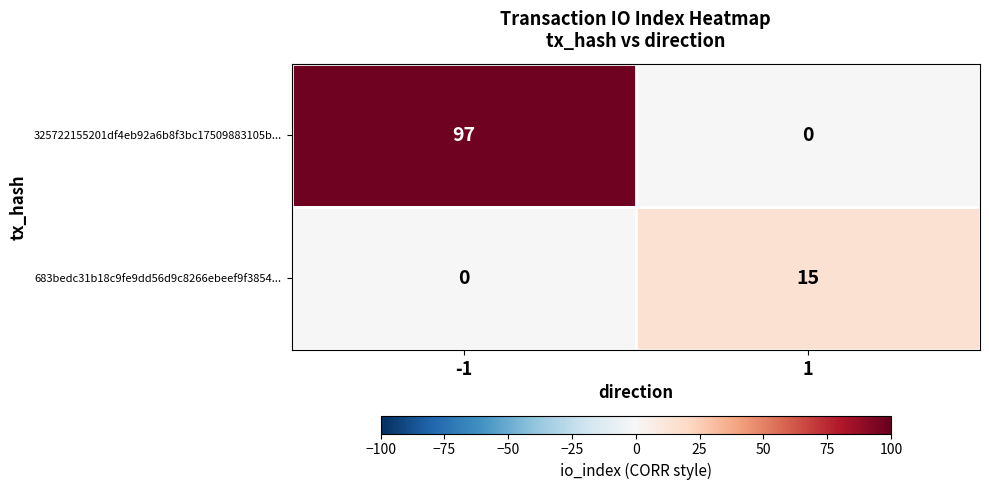

Is it true that 325722155201df4eb92a6b8f3bc17509883105b... equals 97 at -1?

True